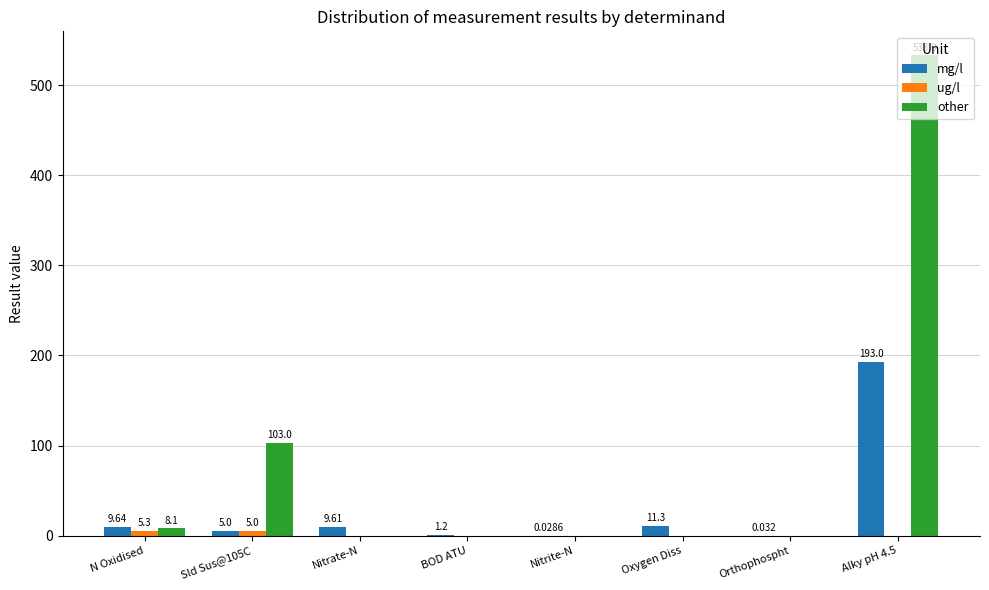

Which series changed the most between Nitrate-N and Orthophospht?

mg/l